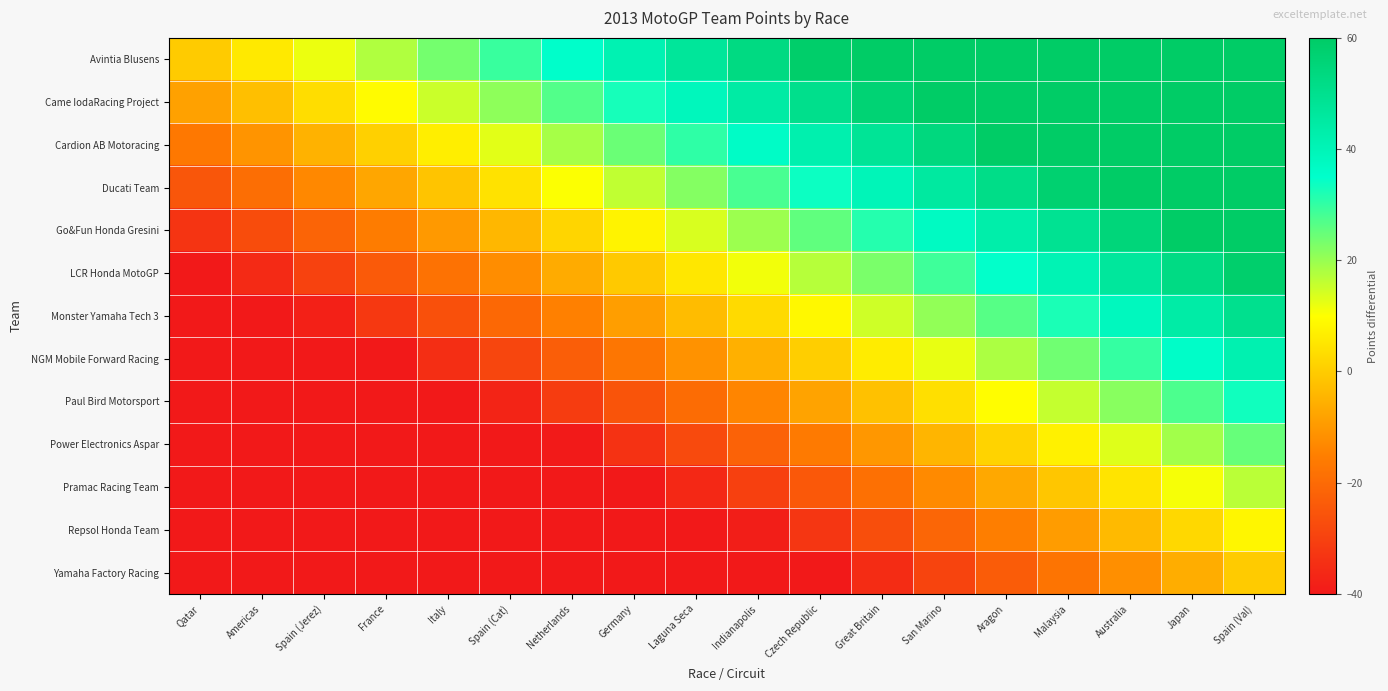

At Great Britain, list the series in order from largest to smallest.

Avintia Blusens, Came IodaRacing Project, Cardion AB Motoracing, Ducati Team, Go&Fun Honda Gresini, LCR Honda MotoGP, Monster Yamaha Tech 3, NGM Mobile Forward Racing, Paul Bird Motorsport, Power Electronics Aspar, Pramac Racing Team, Repsol Honda Team, Yamaha Factory Racing